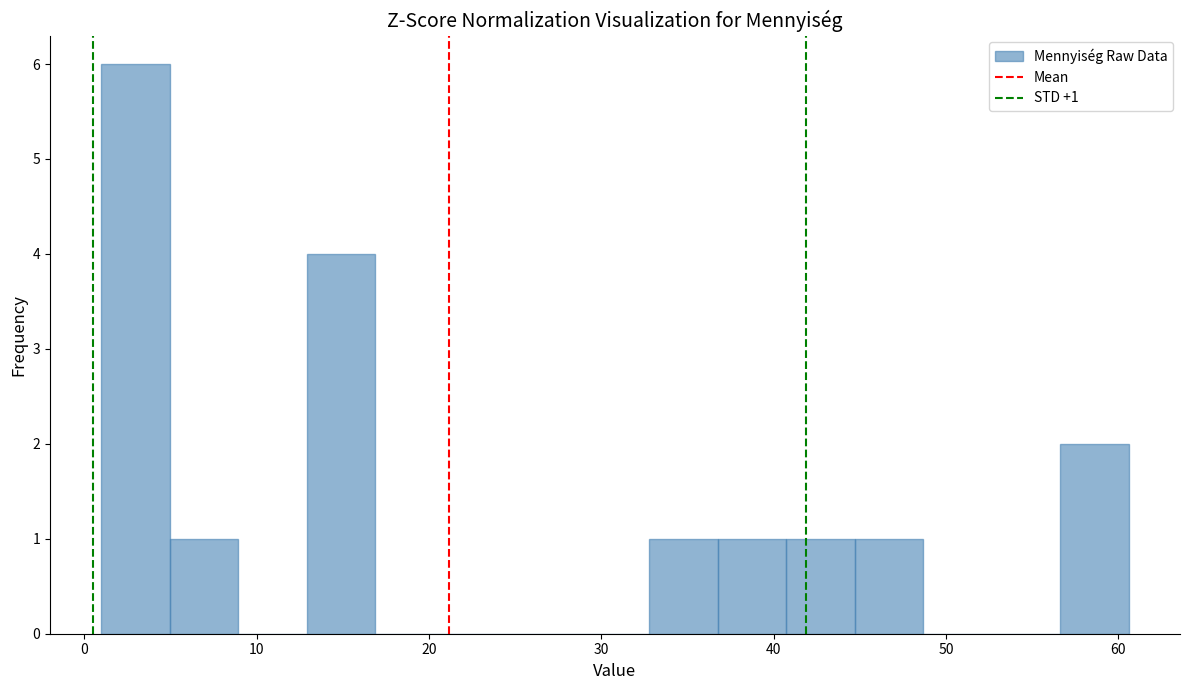

Around what value on the x-axis is the tallest bar? Give the approximate position of its centre, as read against the axis.

3